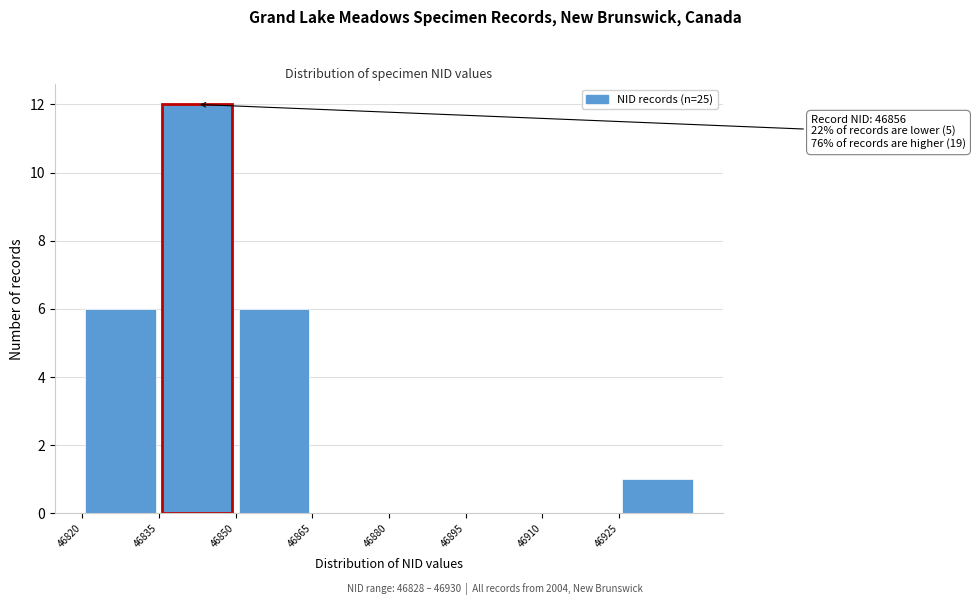

Over which range of the x-axis is the bar tallest?

46835.5 to 46850.5